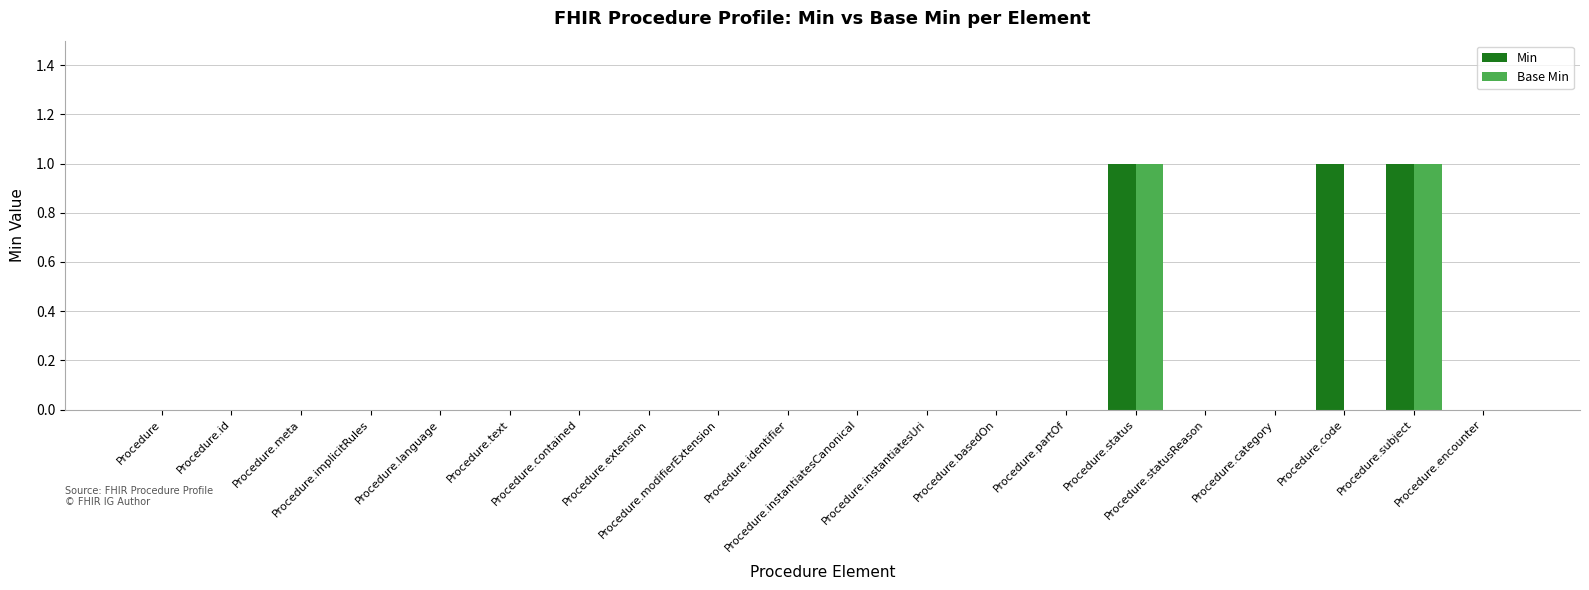

What is the sum of all Min values?

3